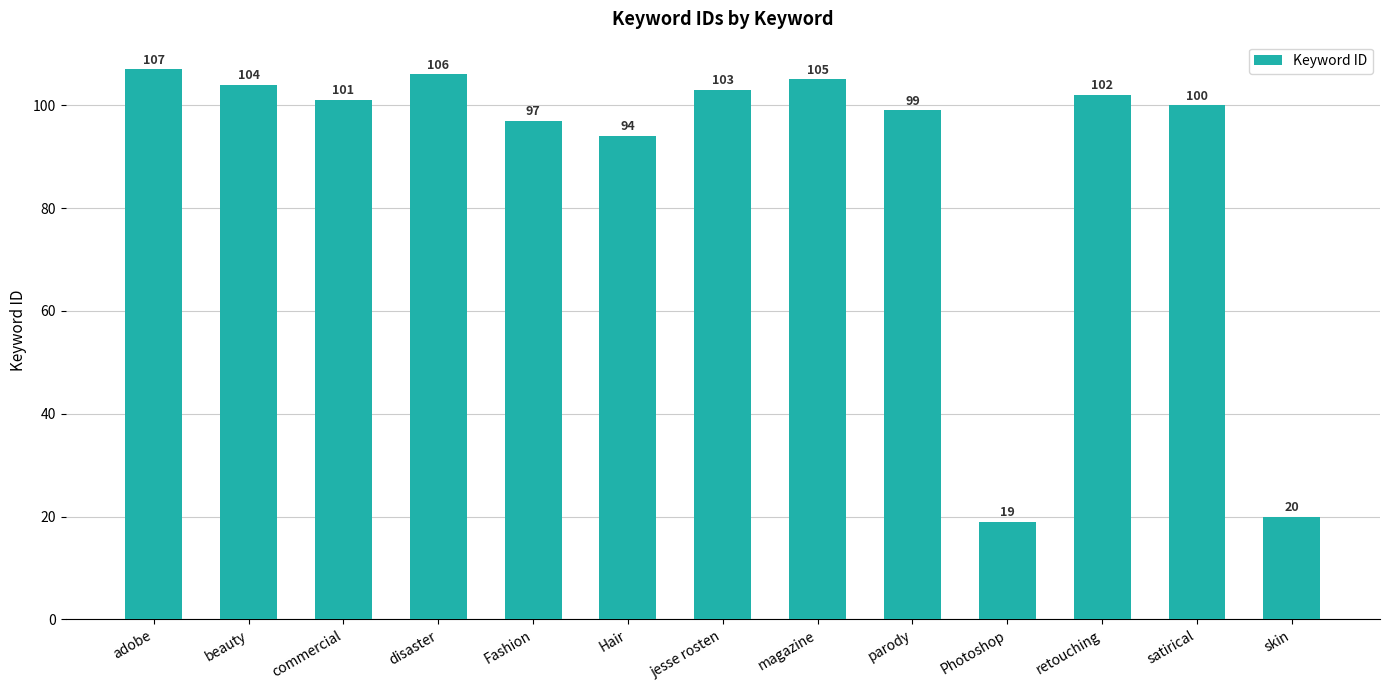

Reading left to right, list all the values displayed in this chart.

107	104	101	106	97	94	103	105	99	19	102	100	20